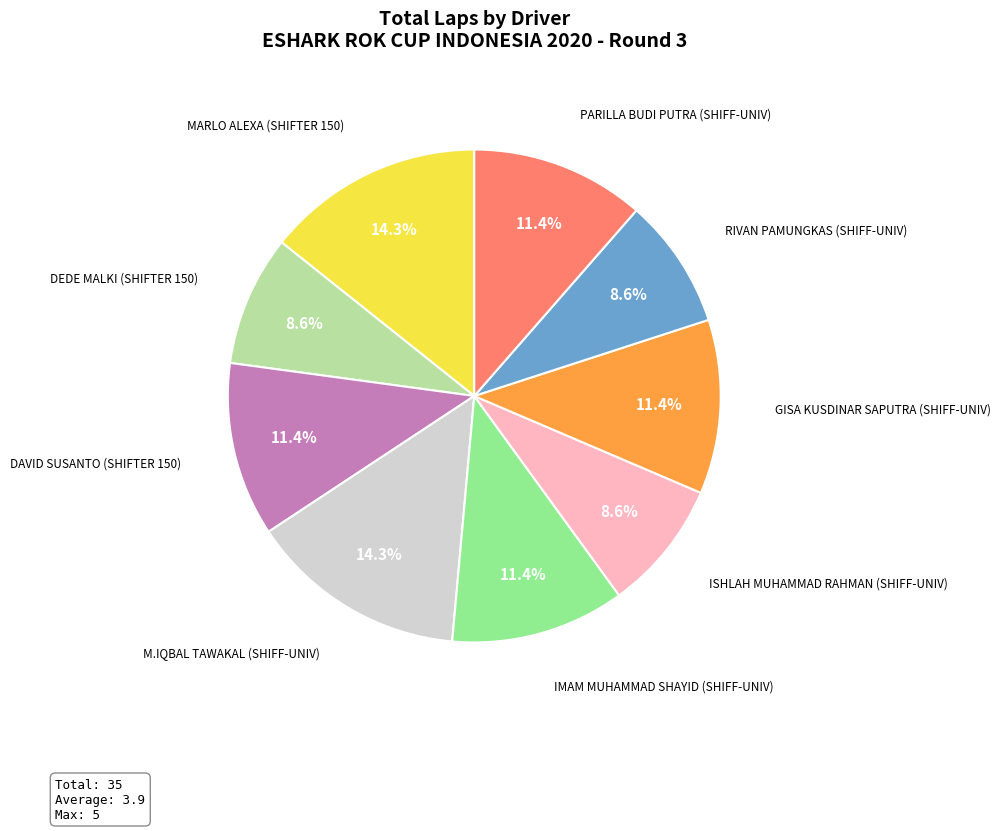

Is there a majority slice in this chart?

No